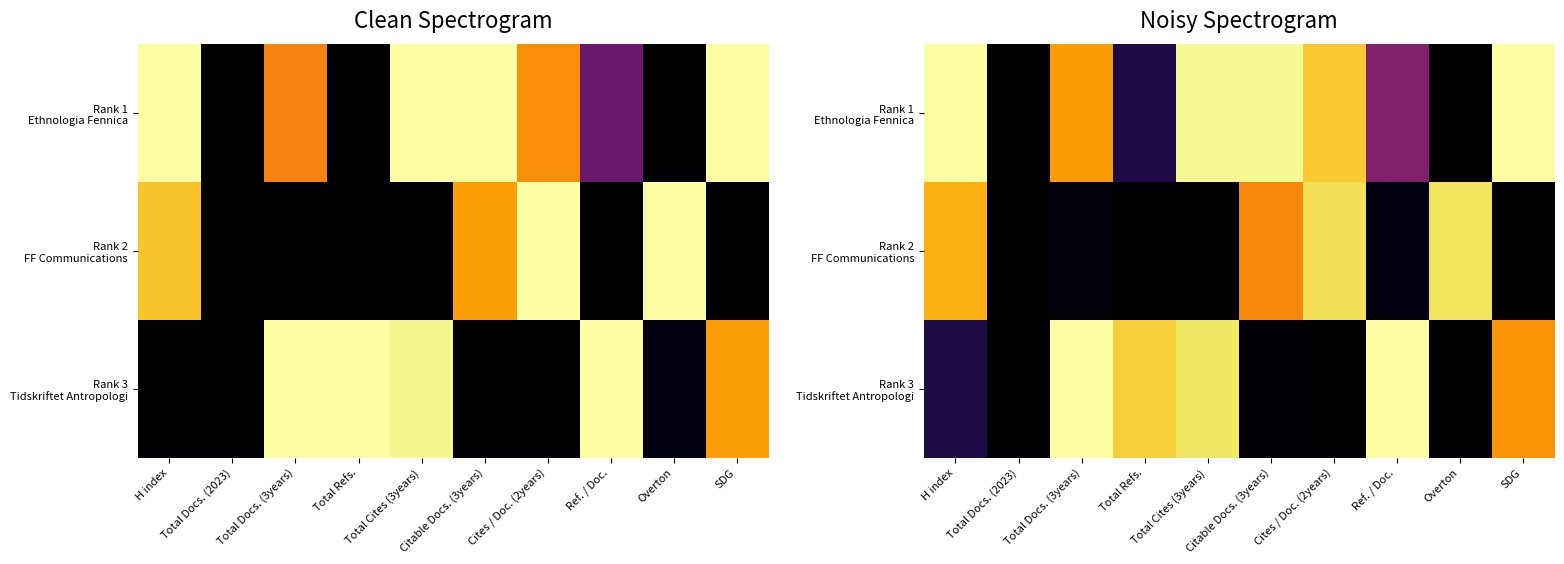

Which series has the largest range (max minus min)?

Rank 1 Ethnologia Fennica